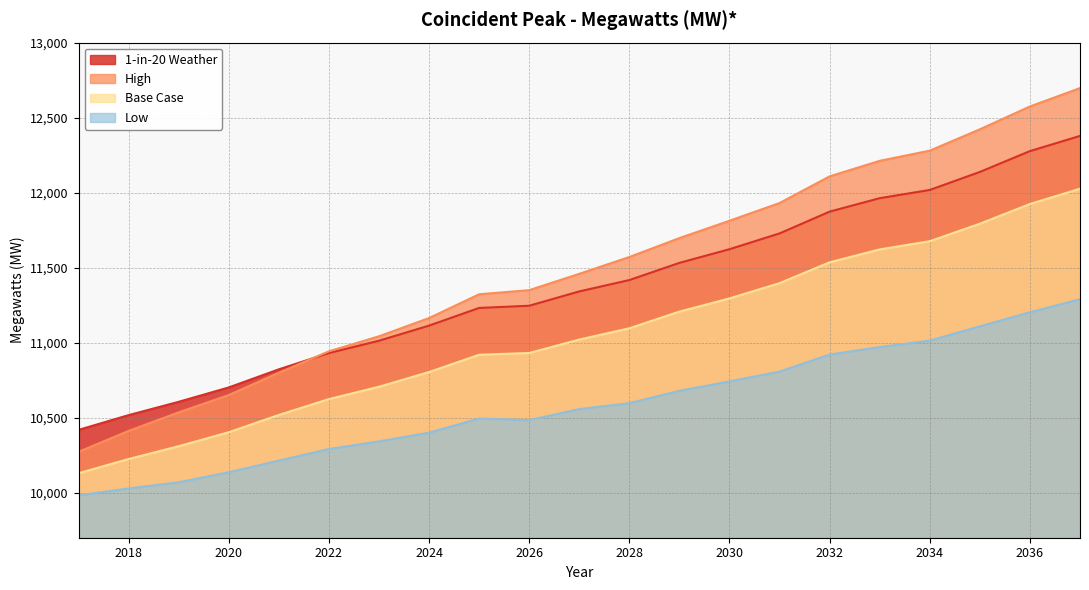

At which category does the chart reach its peak across all series?

2037